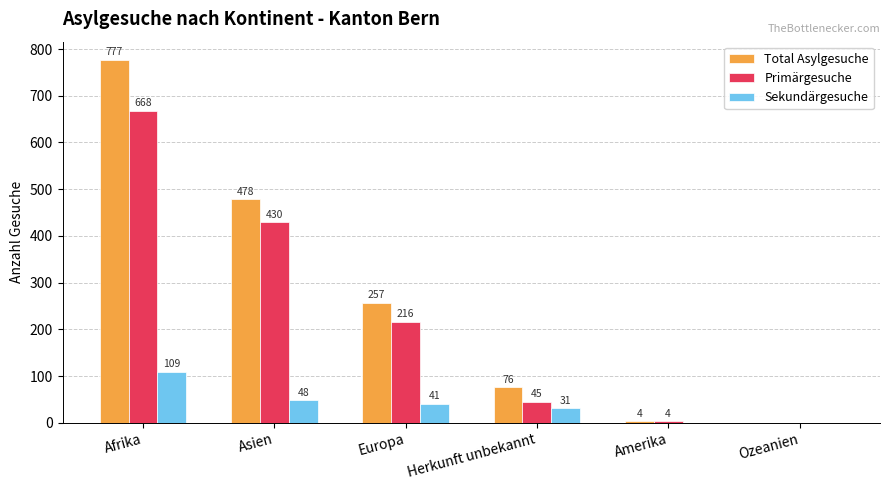

Which category has the highest value across all series?

Afrika